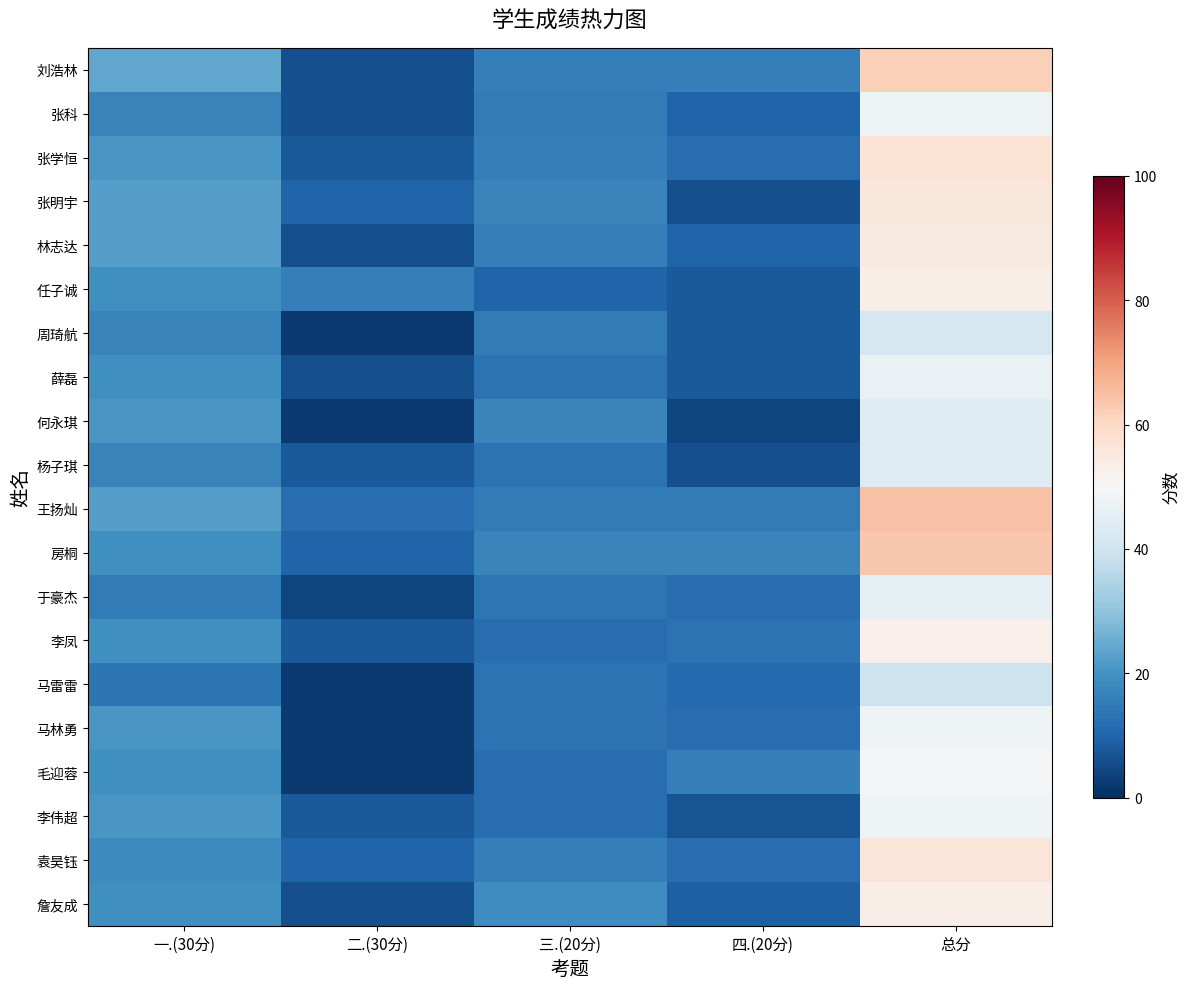

List the series in order of their peak value, highest first.

王扬灿, 房桐, 刘浩林, 张学恒, 袁昊钰, 张明宇, 林志达, 任子诚, 詹友成, 李凤, 毛迎蓉, 马林勇, 李伟超, 张科, 薛磊, 于豪杰, 何永琪, 杨子琪, 周琦航, 马雷雷